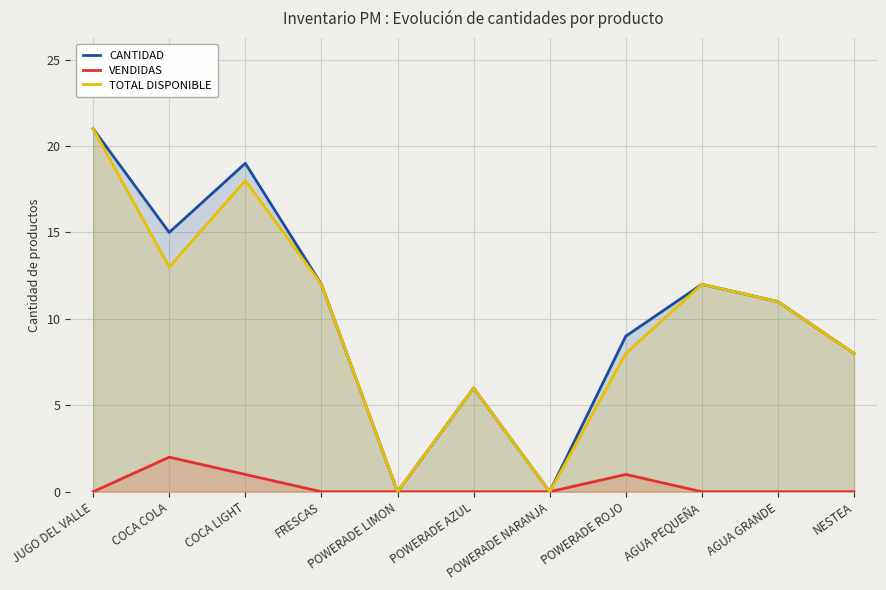

Rank the categories by CANTIDAD value from lowest to highest.

POWERADE LIMON, POWERADE NARANJA, POWERADE AZUL, NESTEA, POWERADE ROJO, AGUA GRANDE, FRESCAS, AGUA PEQUEÑA, COCA COLA, COCA LIGHT, JUGO DEL VALLE